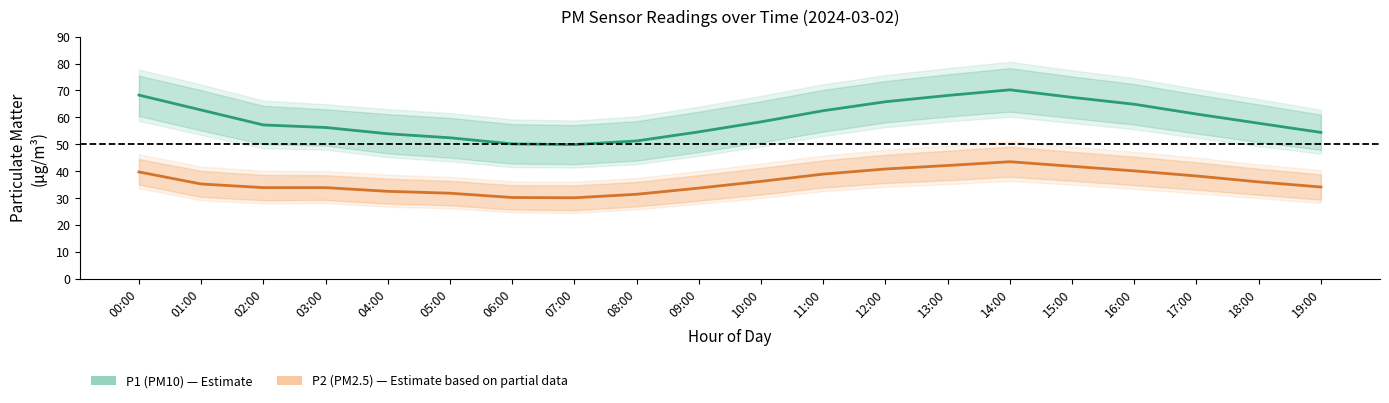

What is the label of the 18th point from the right?

02:00